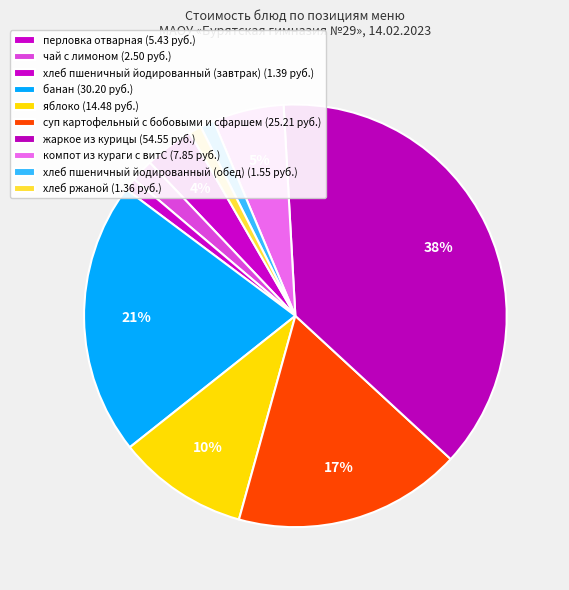

Do суп картофельный с бобовыми и сфаршем and яблоко together represent more than half of the pie?

No